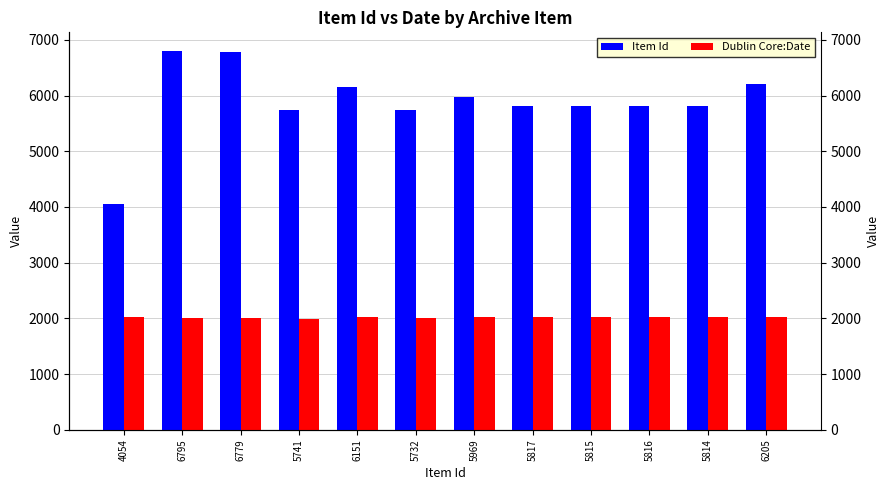

What is the approximate value of Item Id at 5969?

5969